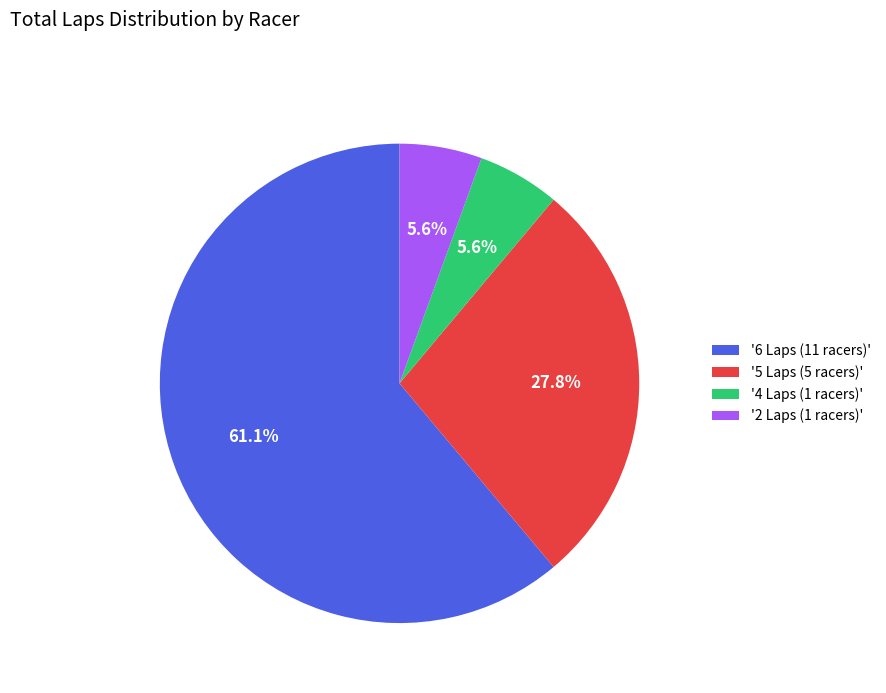

Which slice is the largest?

'6 Laps (11 racers)'